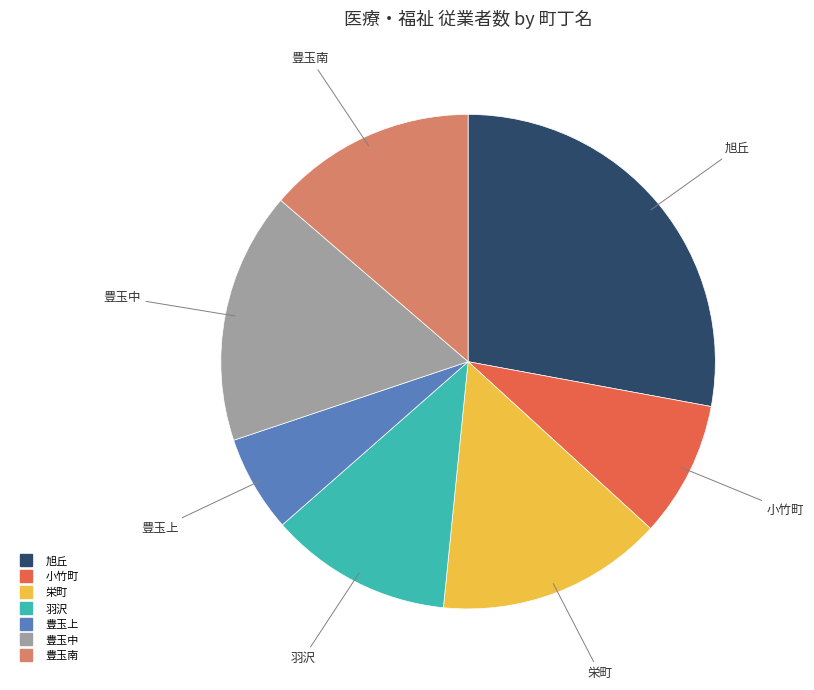

Count the number of slices in the pie.

7